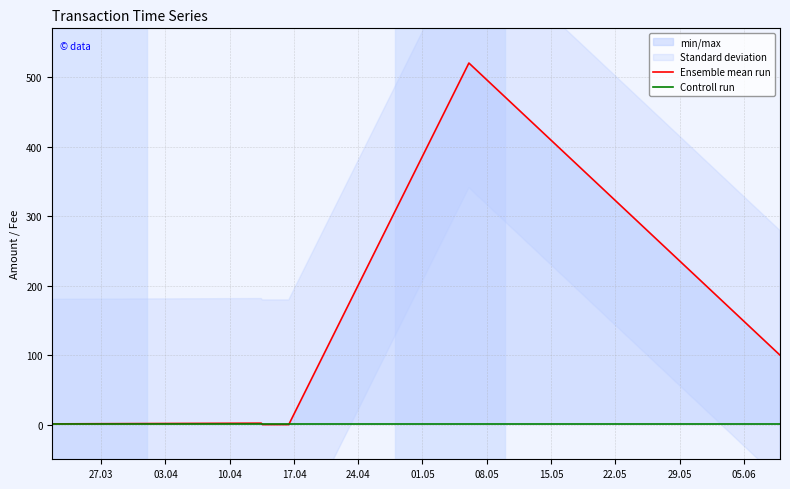

Where do Ensemble mean run and Controll run first cross each other?

03.04 and 10.04